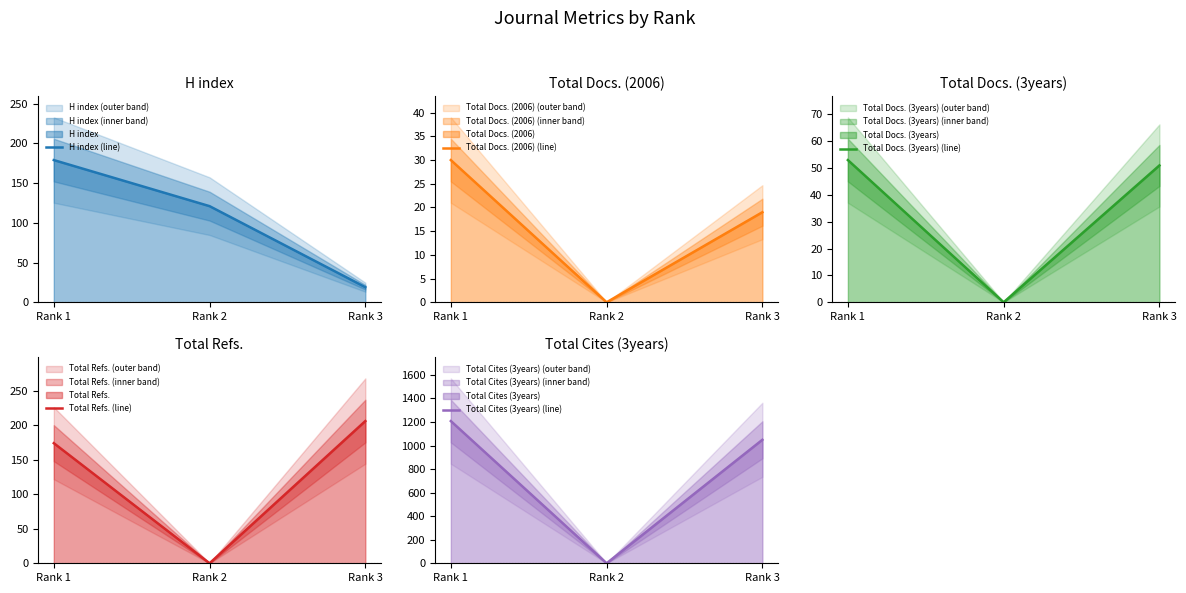

Reading left to right, list all the values displayed in this chart.

H index (line): Rank 1=179	Rank 2=121	Rank 3=19
Total Docs. (2006) (line): Rank 1=30	Rank 2=0	Rank 3=19
Total Docs. (3years) (line): Rank 1=53	Rank 2=0	Rank 3=51
Total Refs. (line): Rank 1=174	Rank 2=0	Rank 3=206
Total Cites (3years) (line): Rank 1=1208	Rank 2=0	Rank 3=1049